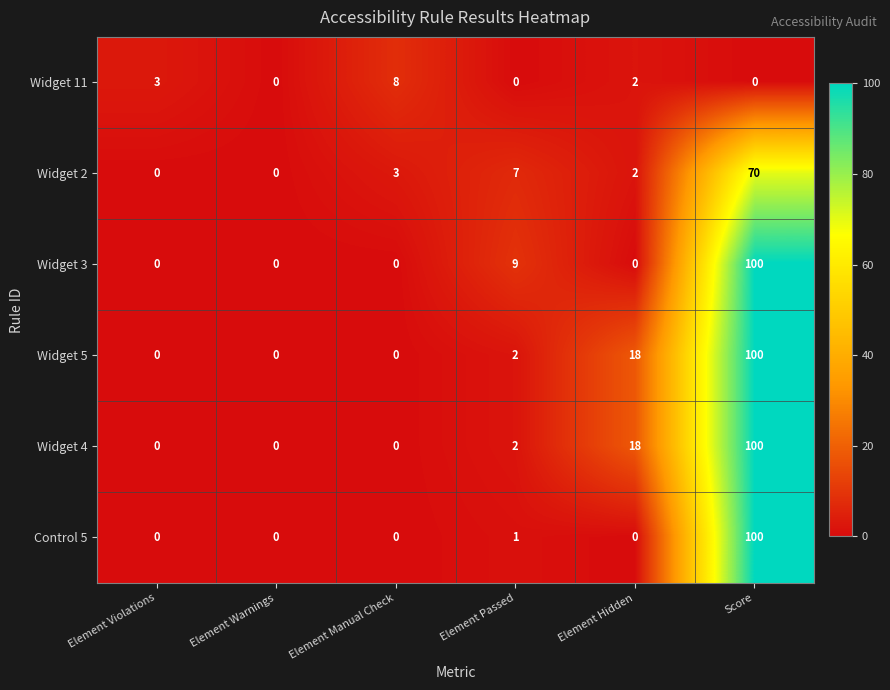

Is it true that Widget 5 equals 18 at Element Hidden?

True